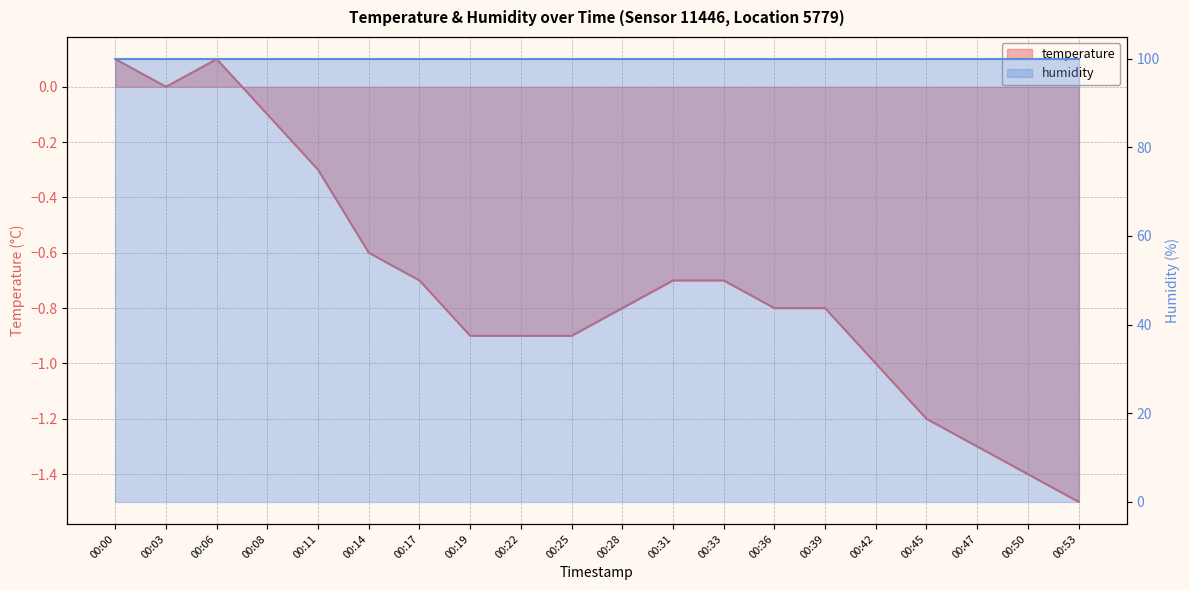

What is the minimum value shown in the chart?

-1.5